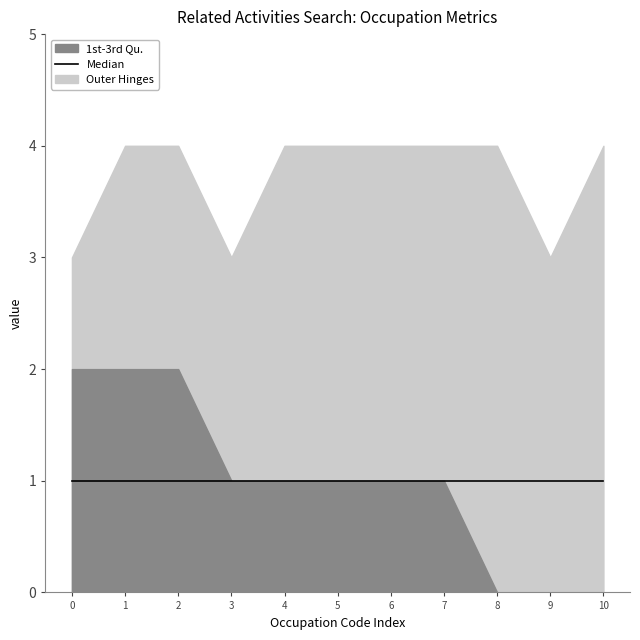

True or false: Similar Activities and Shared Activities intersect in this chart.

False